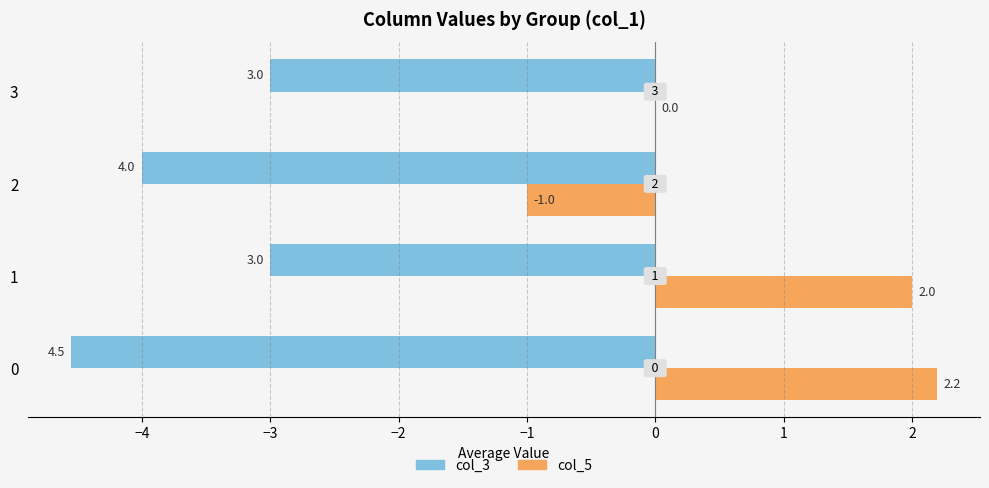

Between 0 and 1, which series saw the biggest shift?

col_3